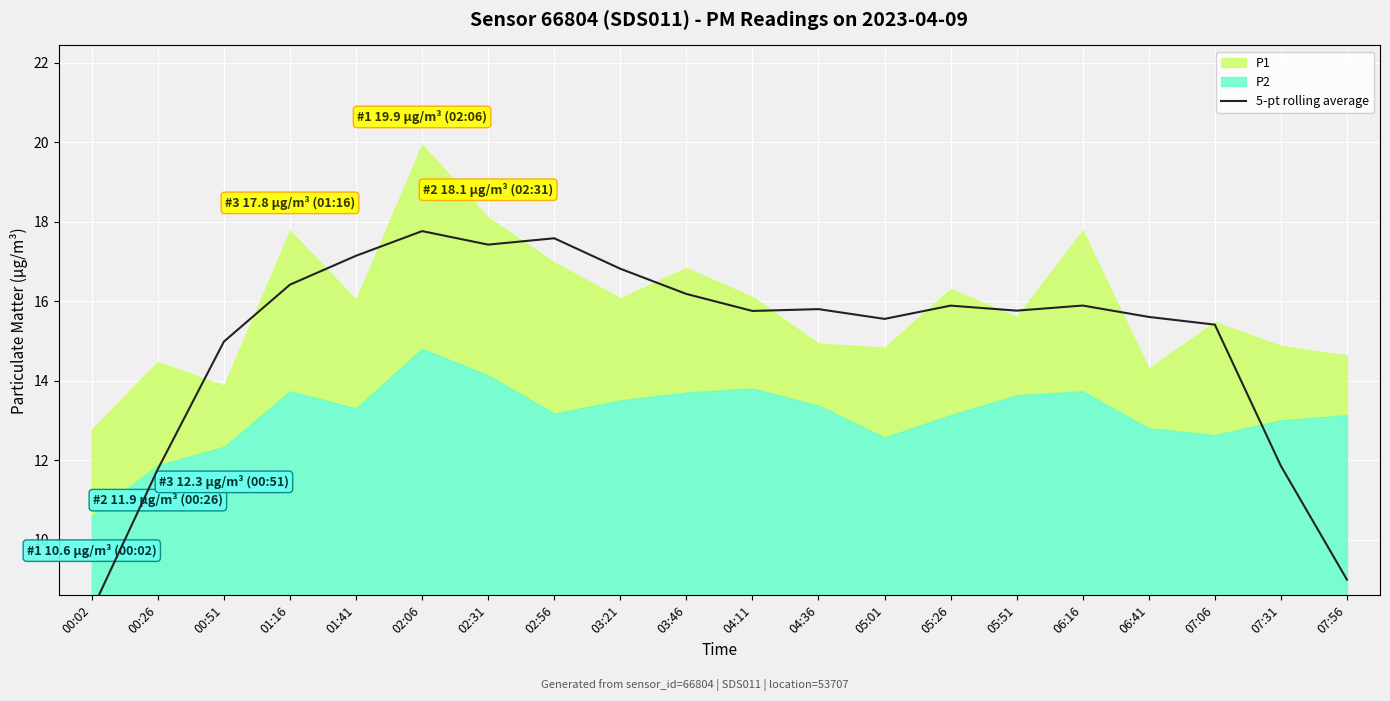

Approximately how many times larger is the value at 07:06 compared to 05:26?

1.0